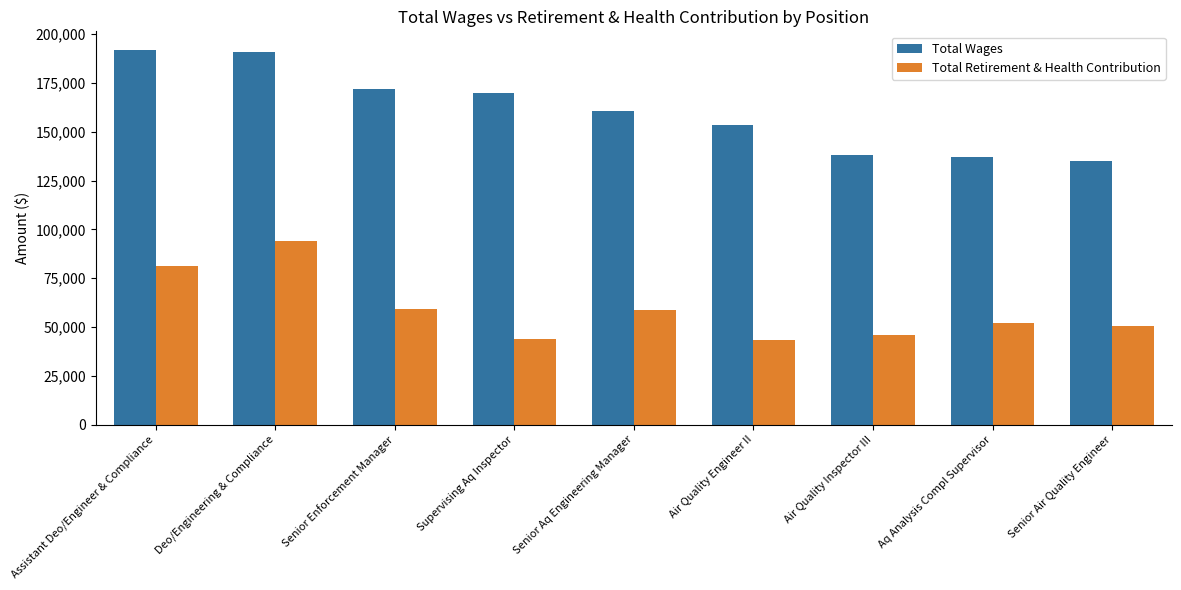

List the series in order of their peak value, lowest first.

Total Retirement & Health Contribution, Total Wages